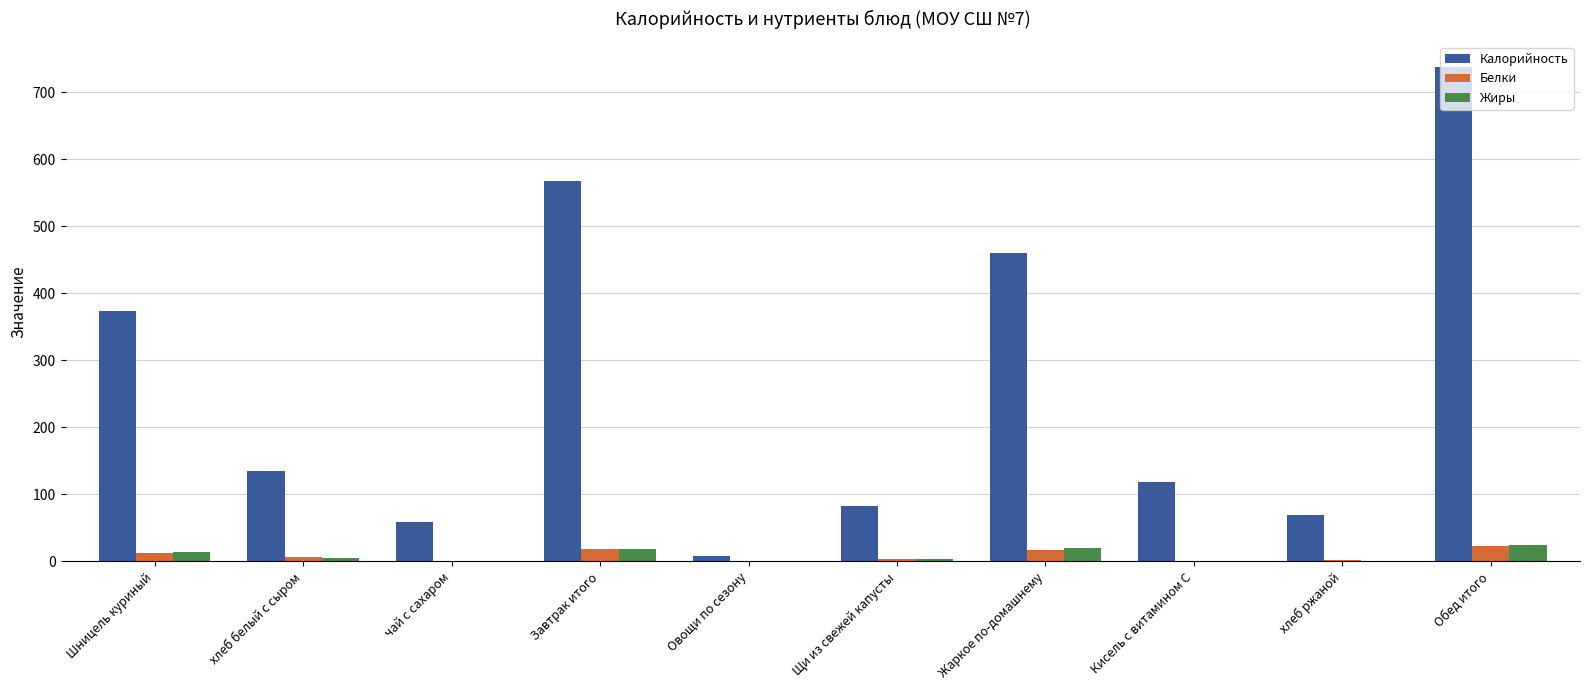

What is the sum of all Жиры values?

86.0